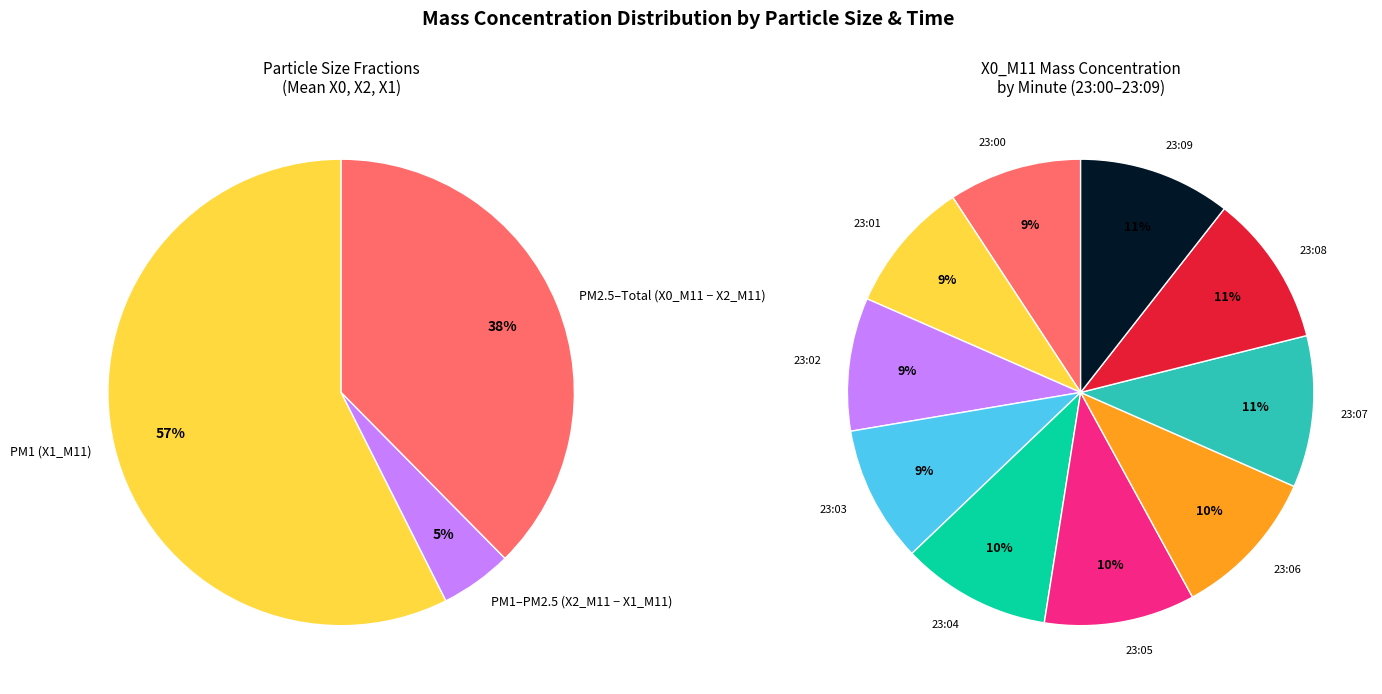

To the nearest percent, what percentage of the pie is 23:04?

10%